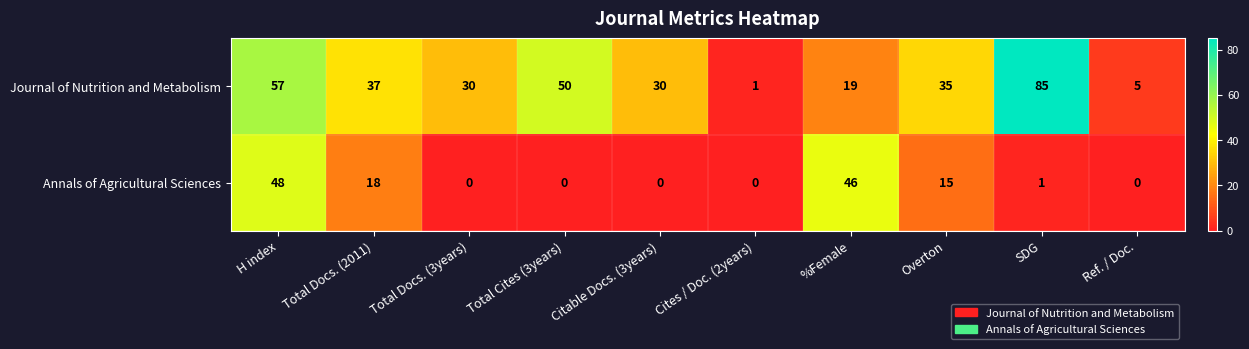

What is the spread (max minus min) of values at Total Docs. (3years)?

30